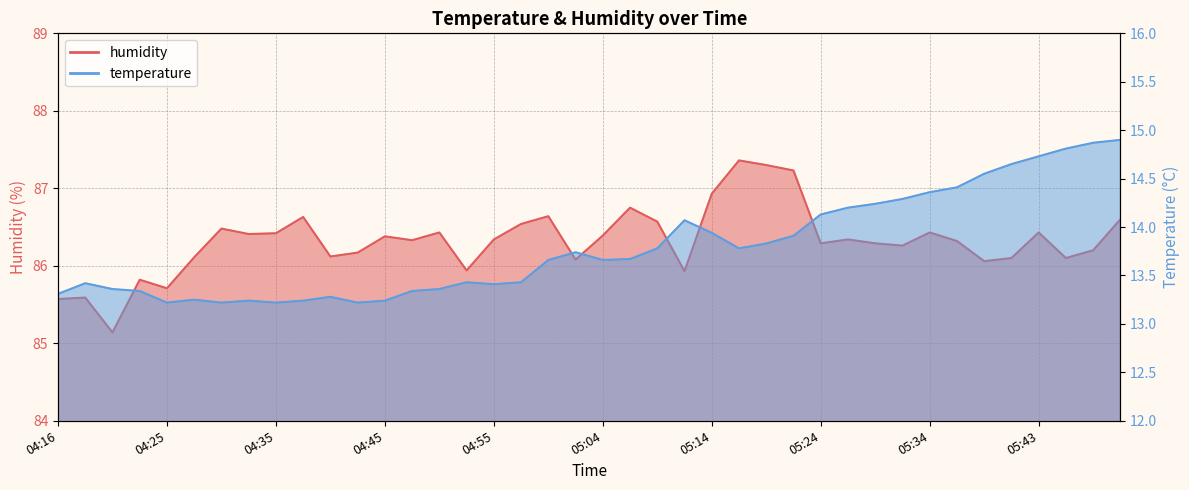

At which category is the sum across all series the highest?

05:51